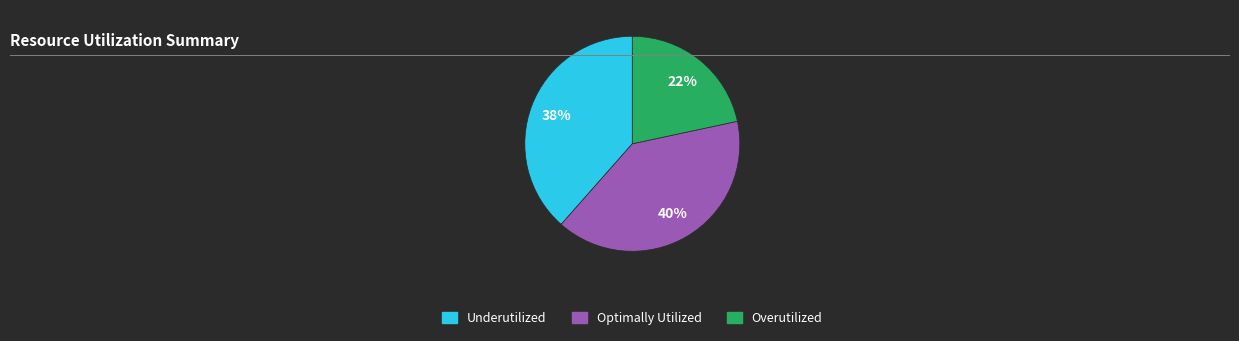

Is there a majority slice in this chart?

No